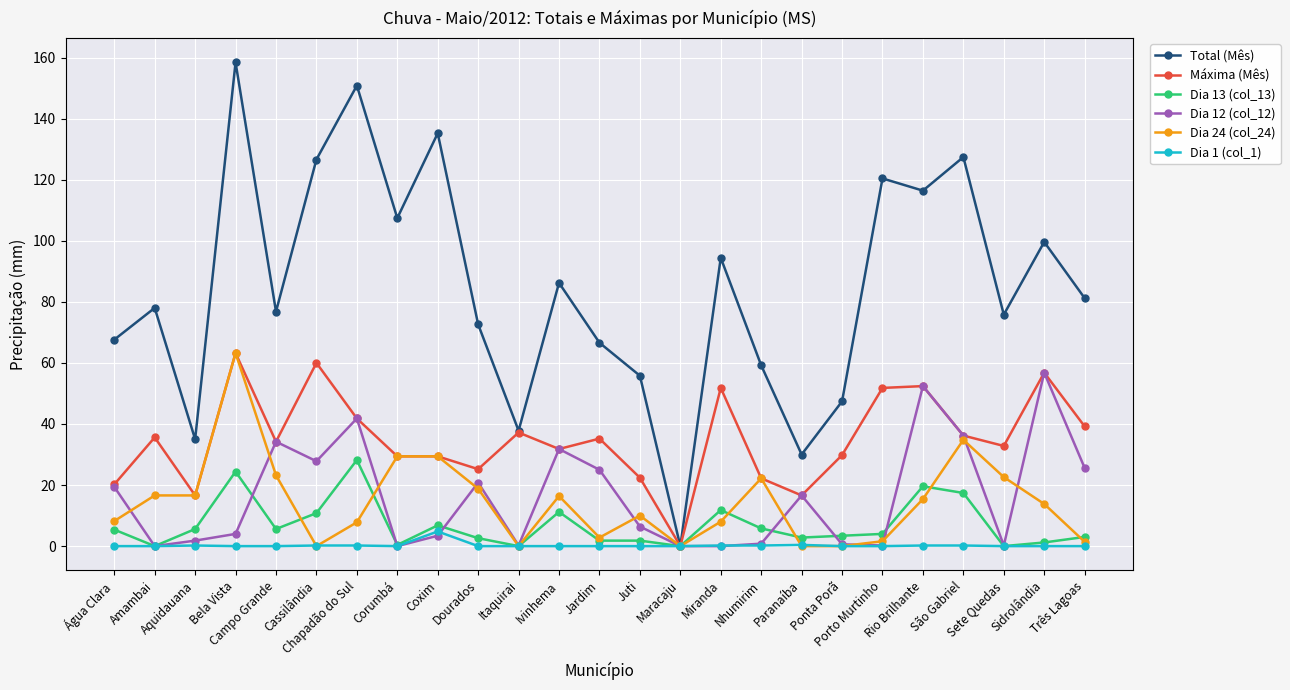

True or false: Dia 12 (col_12) has more than 1 interior local peaks.

True